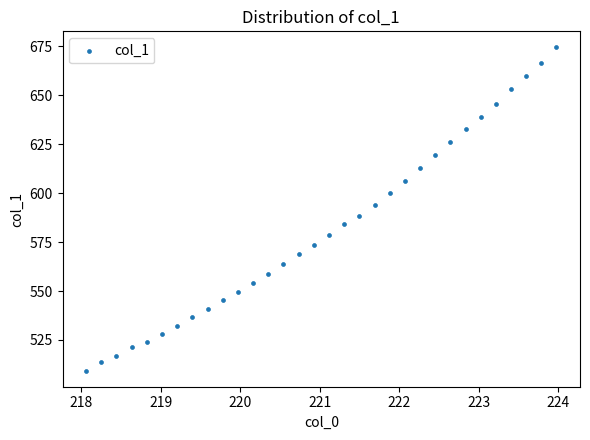

What is the range of Y values (max minus min)?

165.0